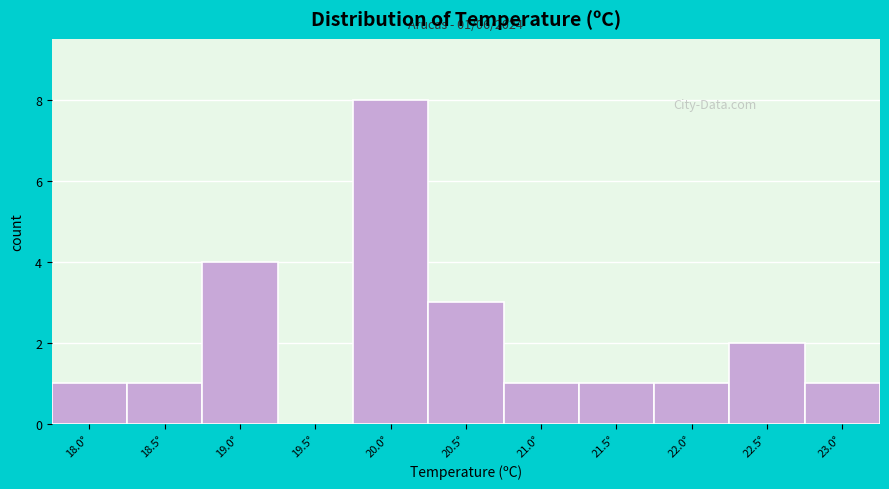

Reading left to right, what are all the values shown in this chart?

18.0°=1	18.5°=1	19.0°=4	19.5°=0	20.0°=8	20.5°=3	21.0°=1	21.5°=1	22.0°=1	22.5°=2	23.0°=1